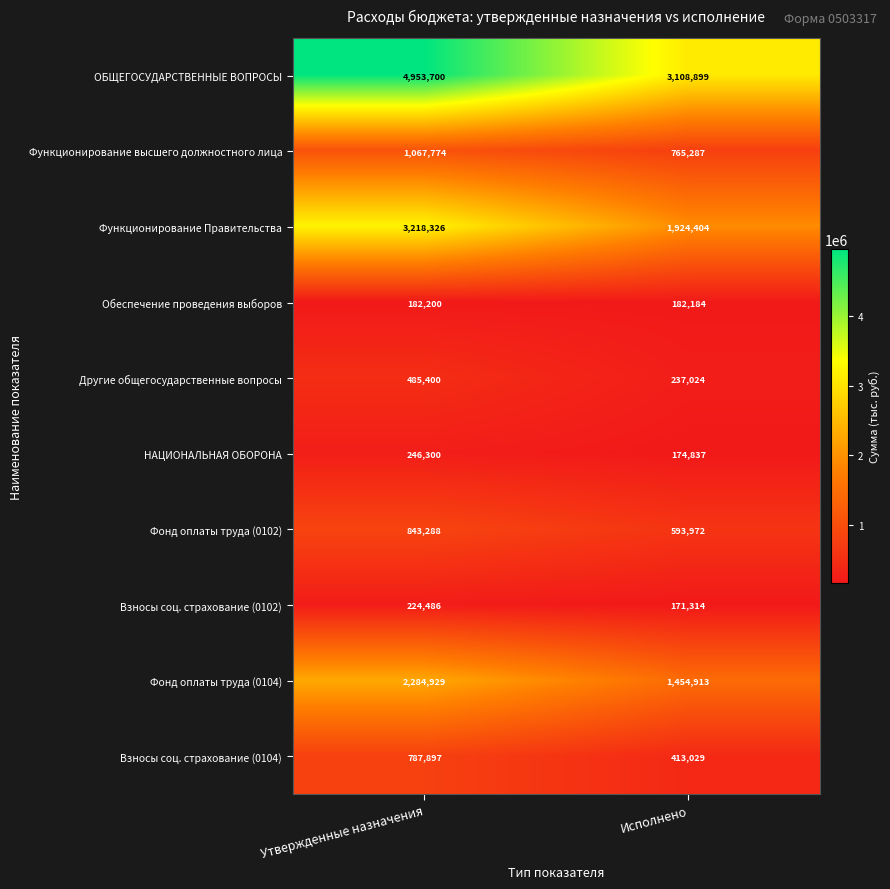

What is the lowest value of the Обеспечение проведения выборов series?

182184